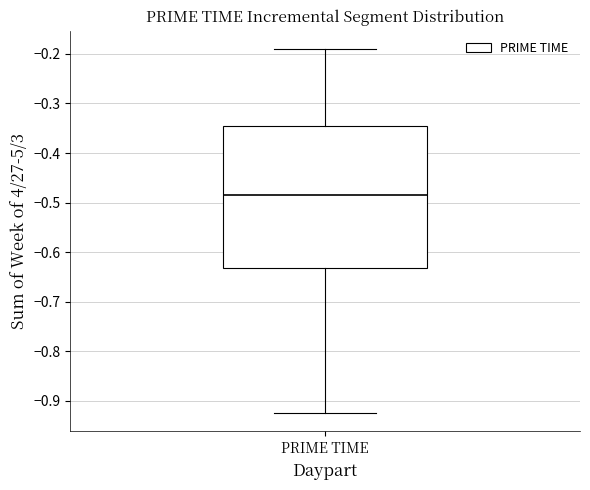

Where is the lower edge of the box for PRIME TIME on the y-axis? The values are not printed on the chart, so give them approximately, as read against the axis.

-0.63